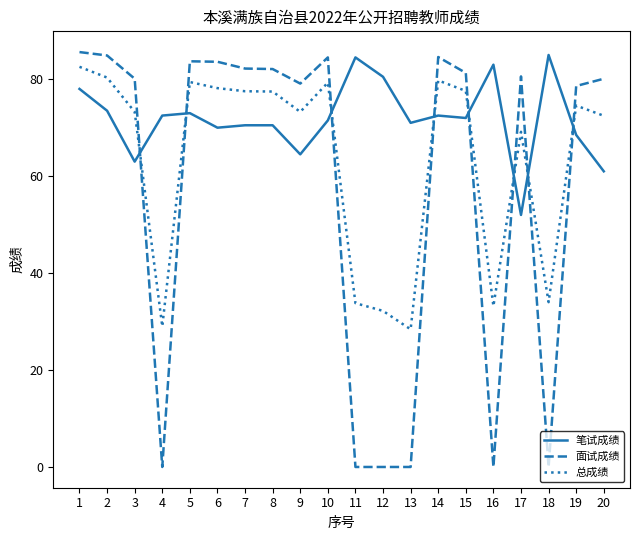

How many values in the 笔试成绩 series are below 72?

10